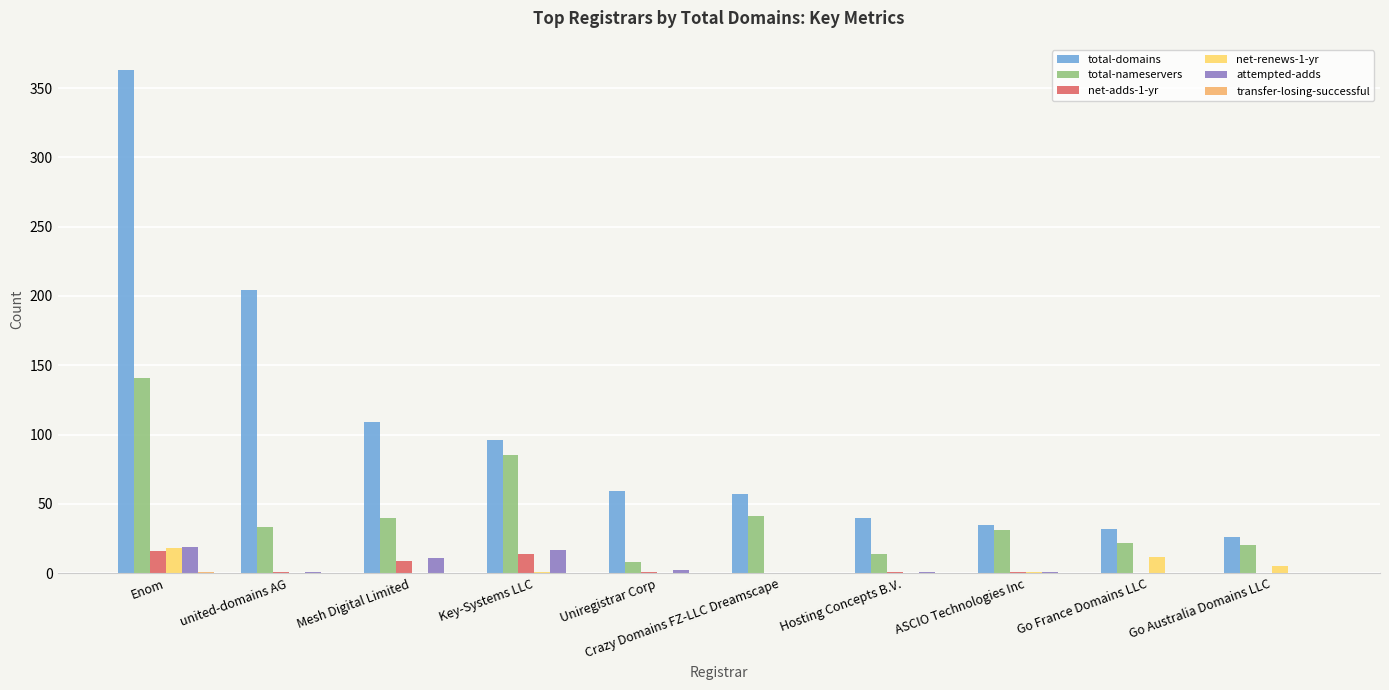

Which series changed the most between Mesh Digital Limited and Hosting Concepts B.V.?

total-domains